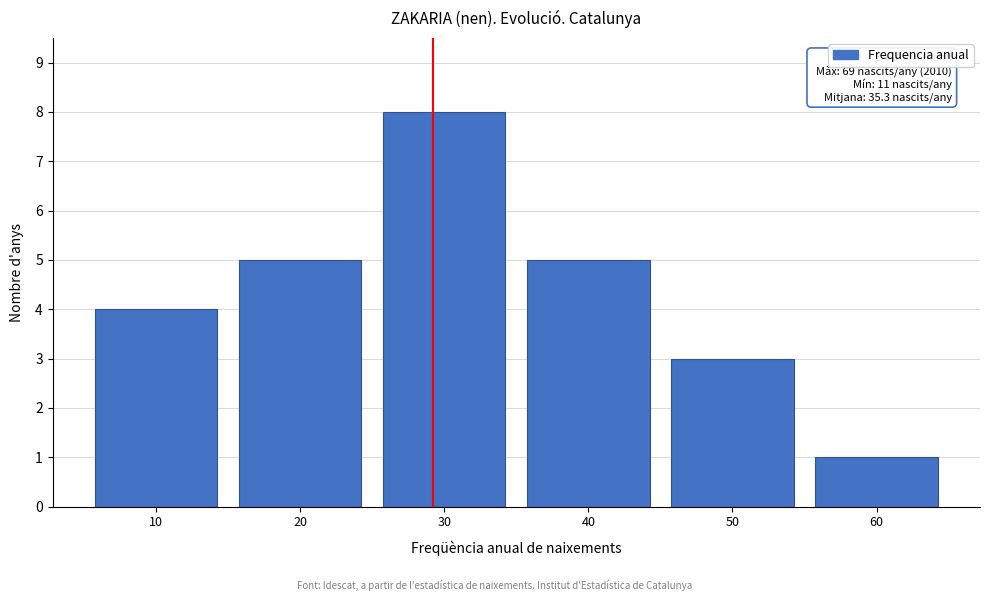

Reading left to right, extract all data points from this chart.

4	5	8	5	3	1